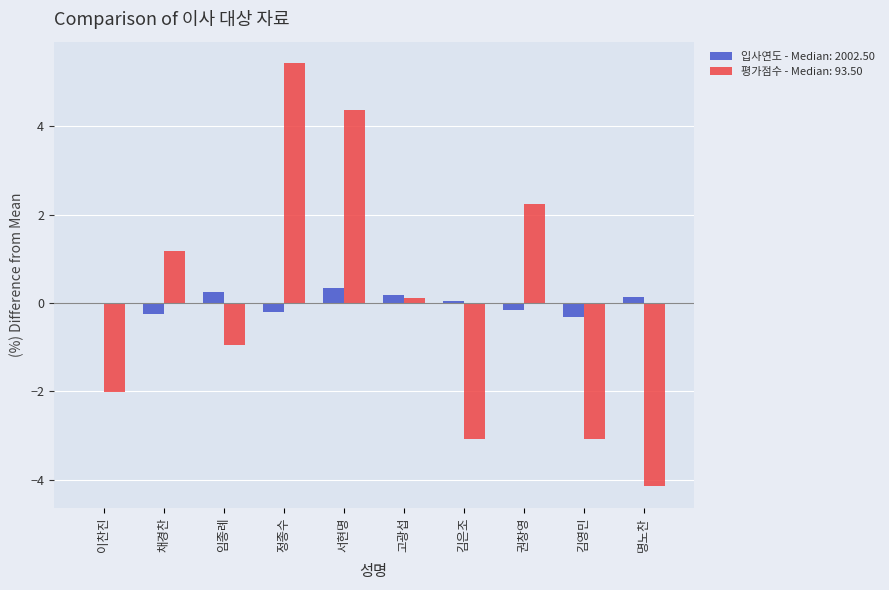

What is the greatest value displayed?

5.4